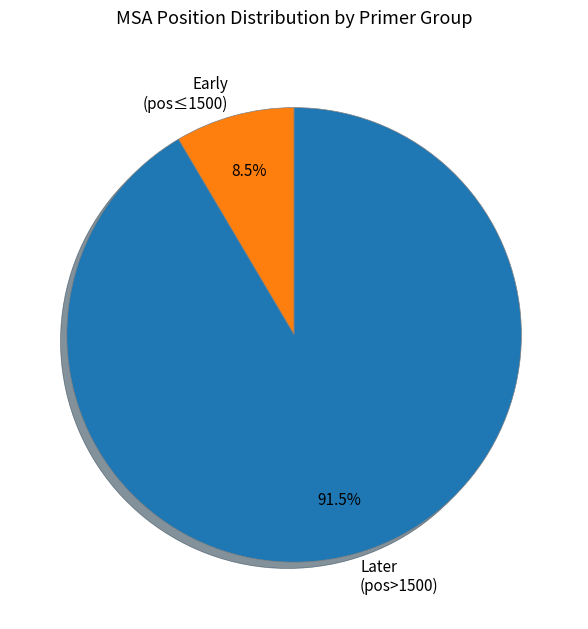

What percentage do Later (pos>1500) and Early (pos≤1500) together represent?

100.0%